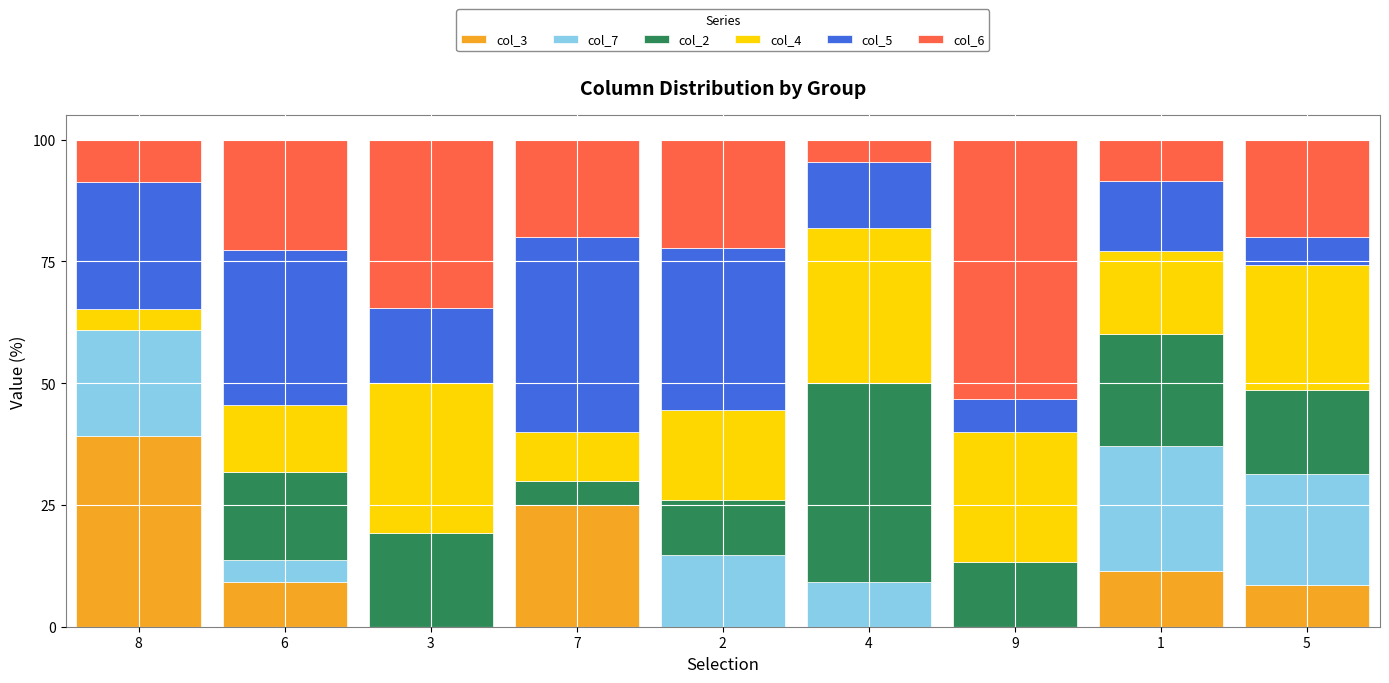

Does the chart contain stacked bars?

Yes